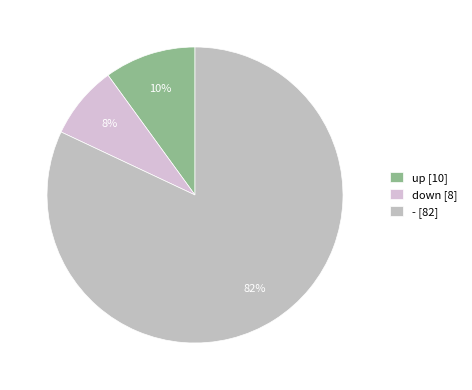

True or false: up accounts for 10% of the total.

True